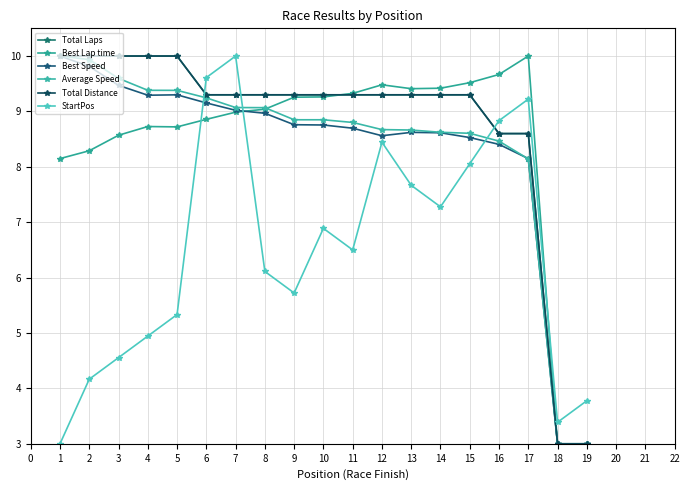

How many intersections are there between Best Lap time and Best Speed?

1